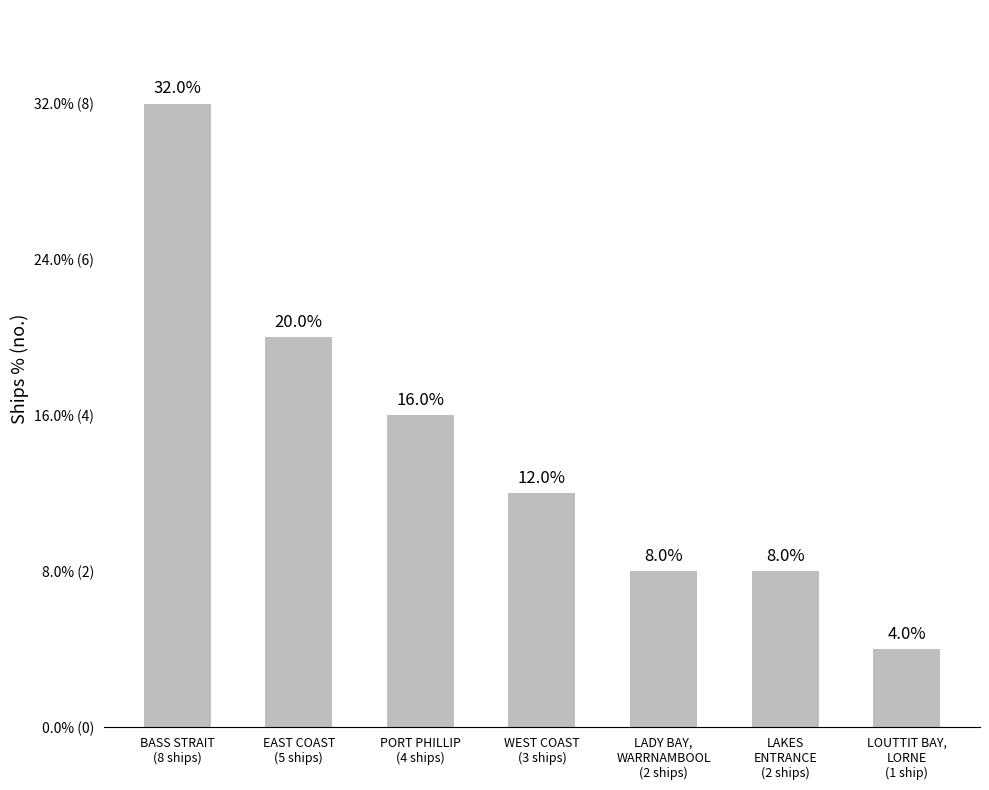

Reading left to right, transcribe all the data shown in this chart.

8	5	4	3	2	2	1